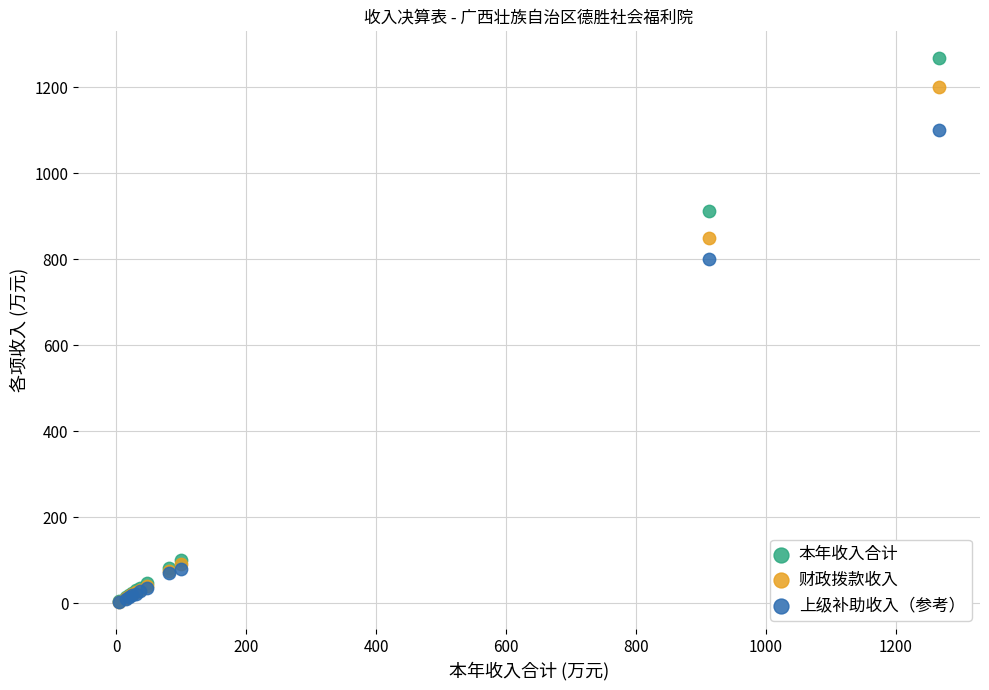

In the 本年收入合计 series, what Y value is closest to 635?

911.7